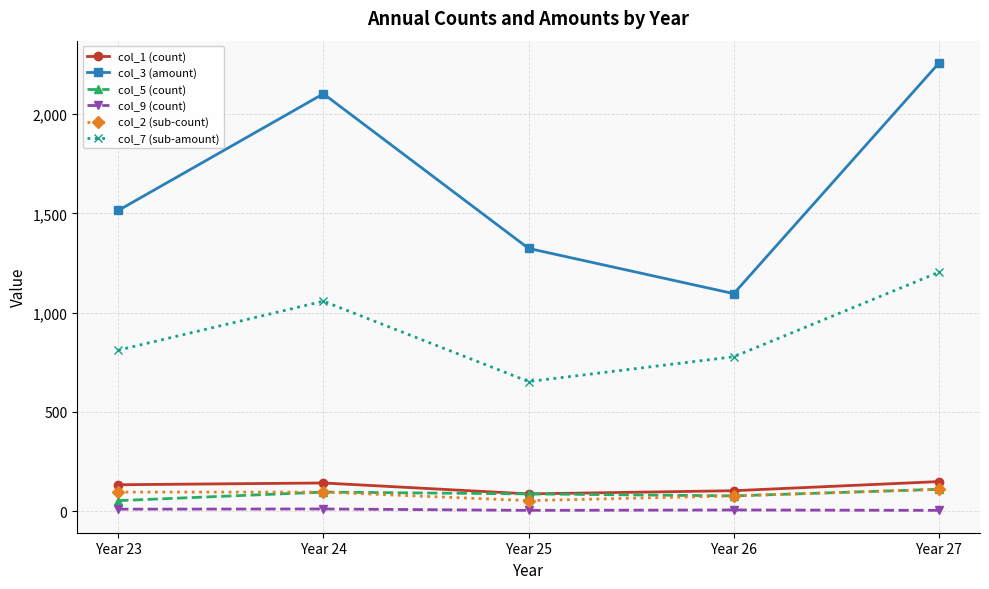

True or false: col_1 (count) and col_3 (amount) cross at least once.

False